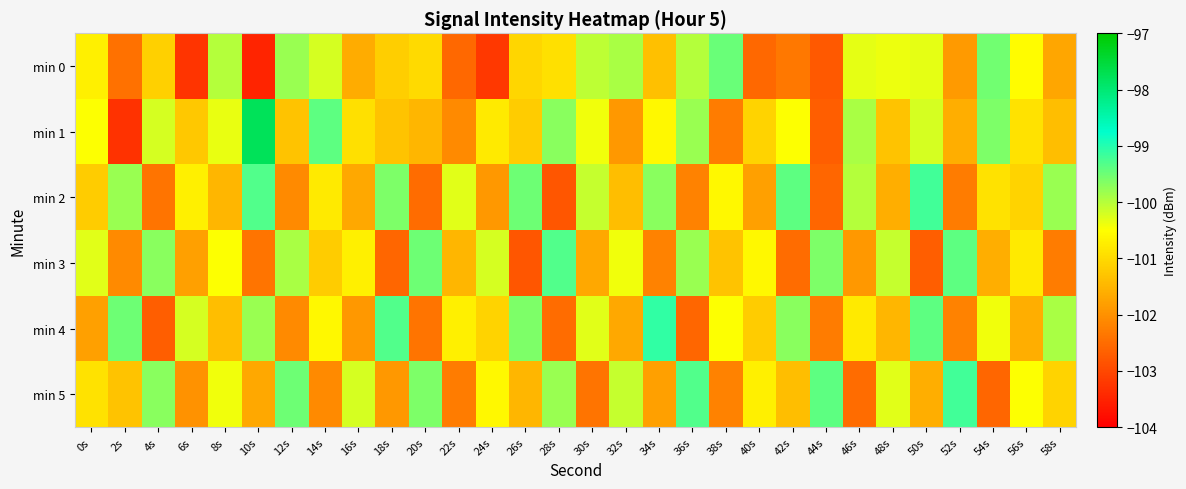

Which series changed the most between 40s and 50s?

min 2